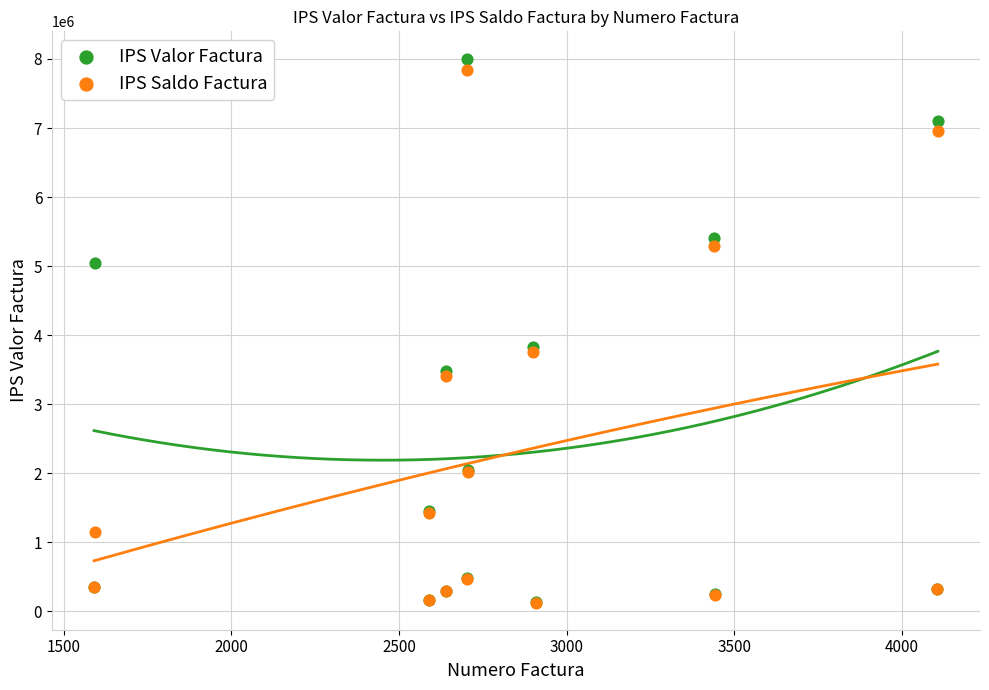

Which series has the largest Y range (max minus min)?

IPS Valor Factura